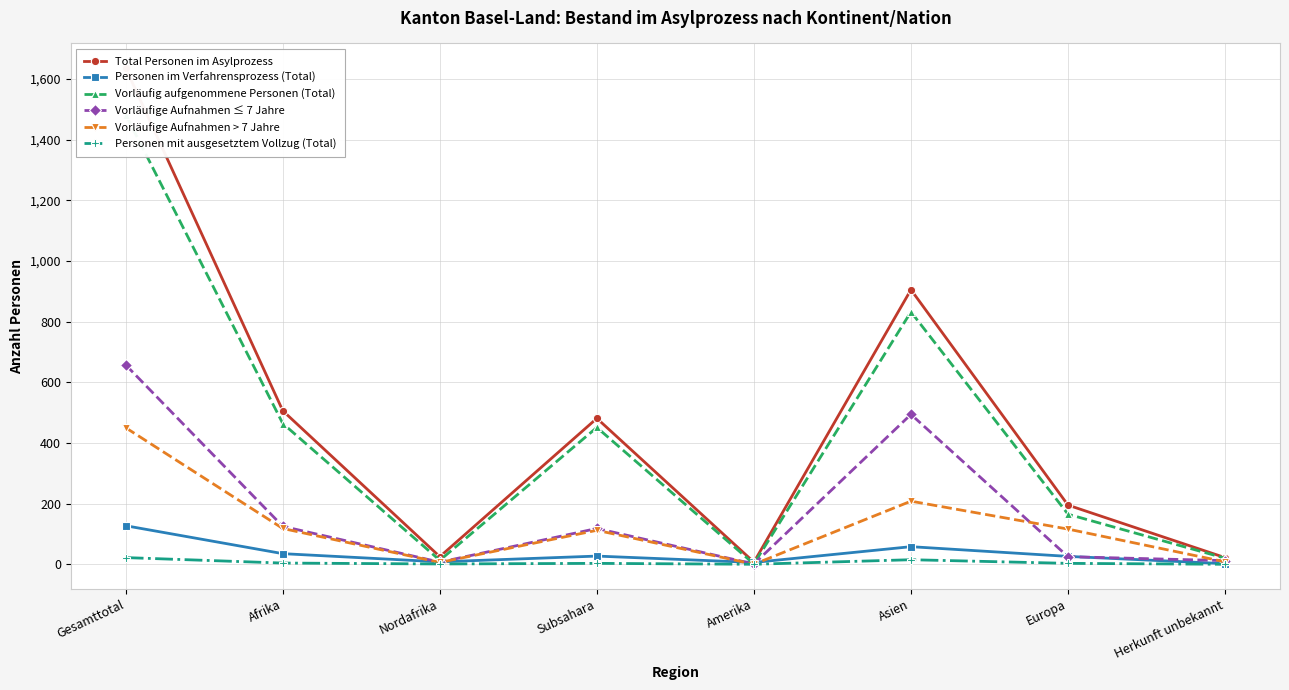

Where is Personen im Verfahrensprozess (Total) nearest to the value 64?

Asien